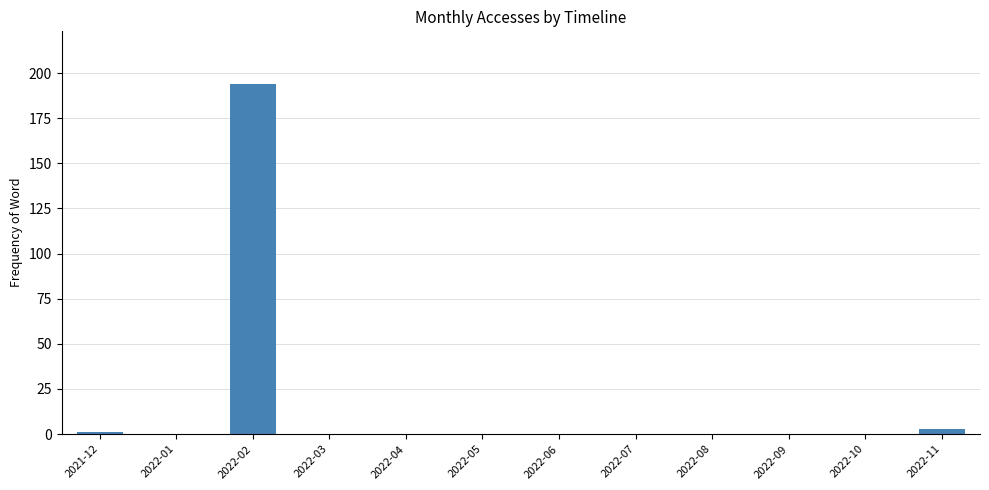

What is the sum of all values?

198